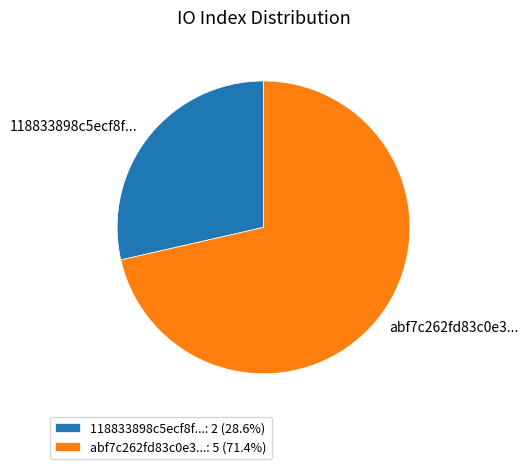

Is there any slice that represents more than half of the pie?

Yes